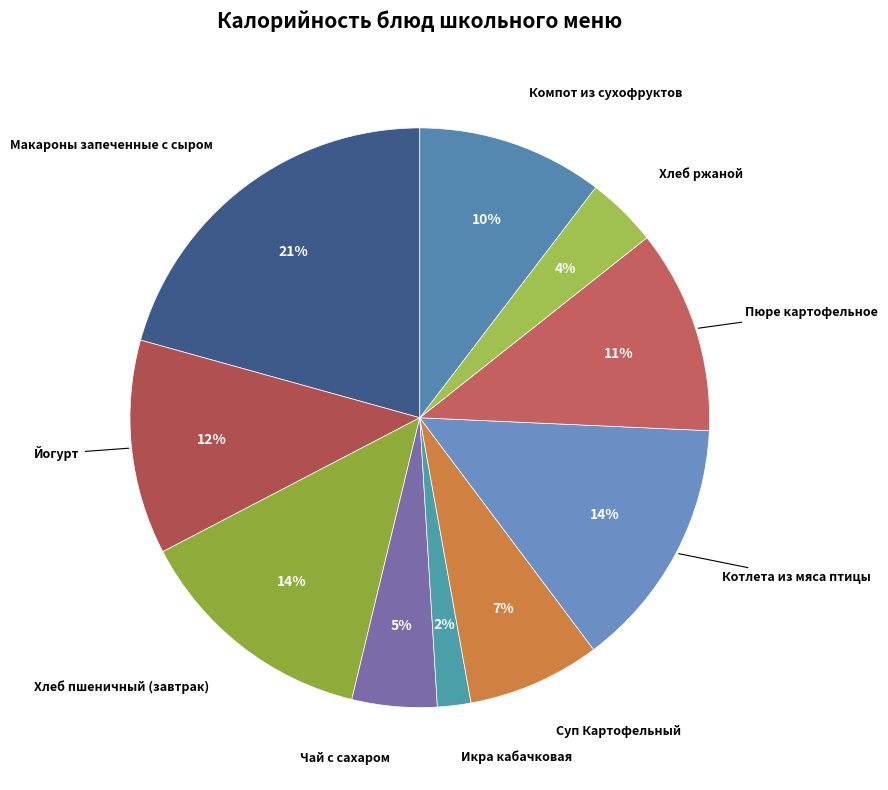

How many segments does this pie chart have?

10